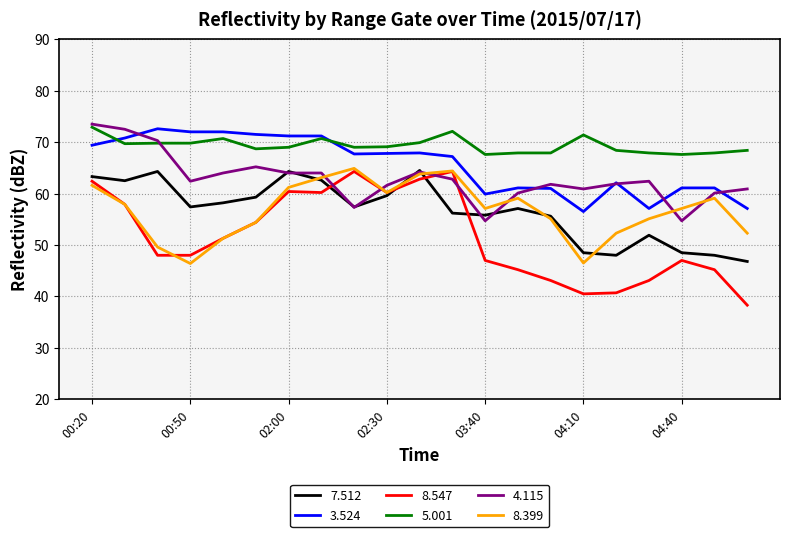

True or false: 3.524 and 8.399 intersect in this chart.

False